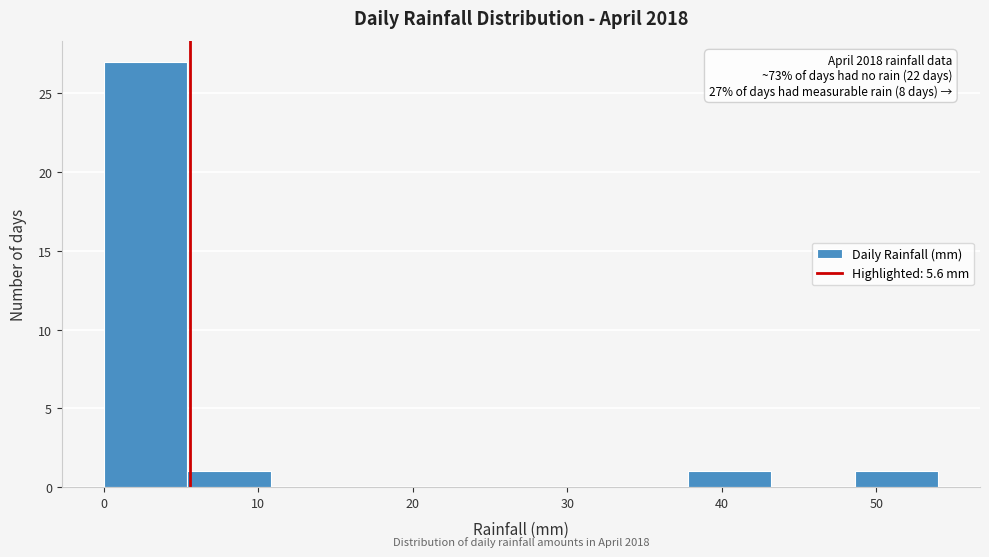

Over which range of the x-axis is the bar tallest?

0.0 to 5.4